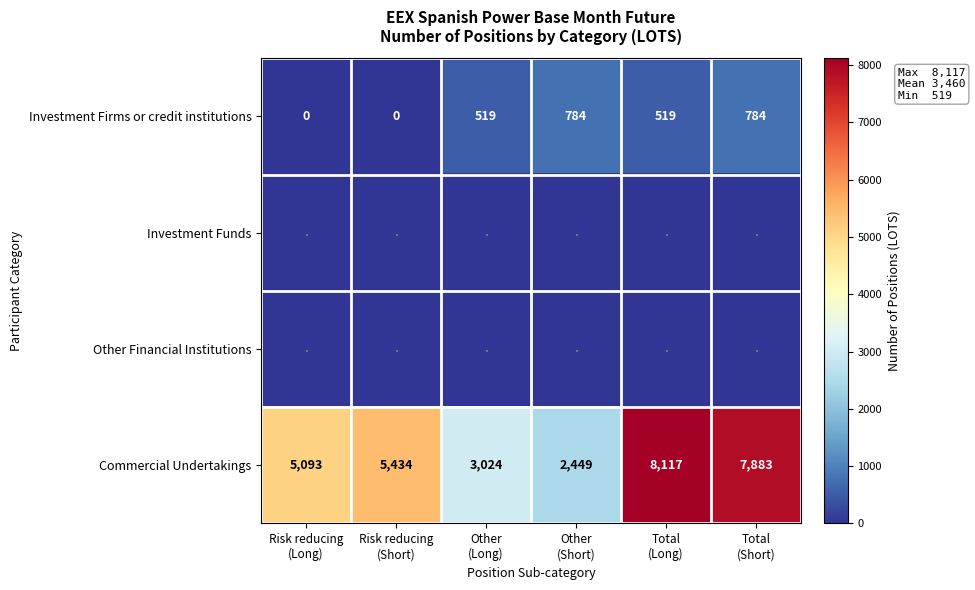

Which series has the largest total across all categories?

Commercial Undertakings